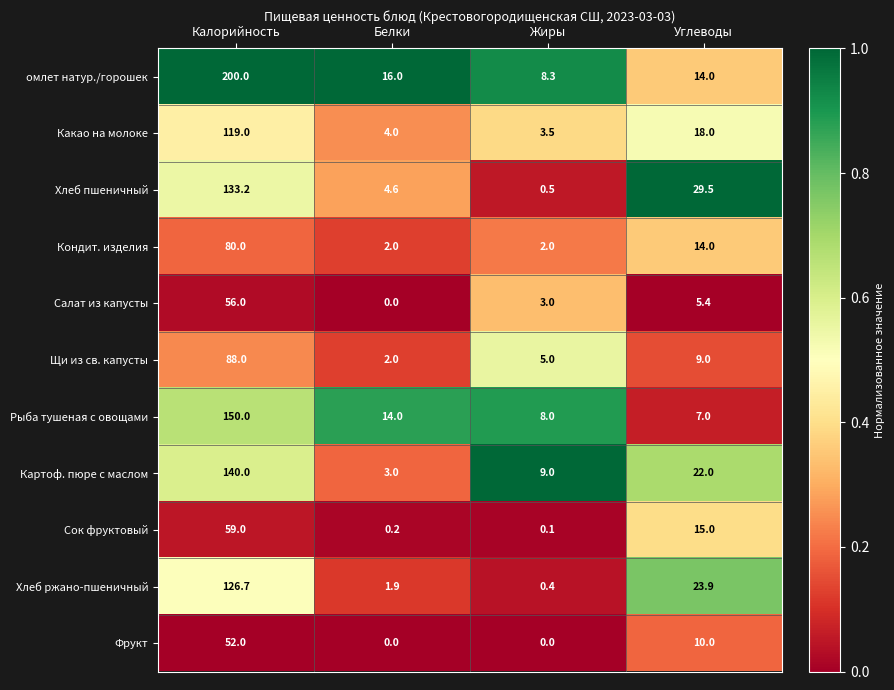

What is the sum of all Сок фруктовый values?

74.3